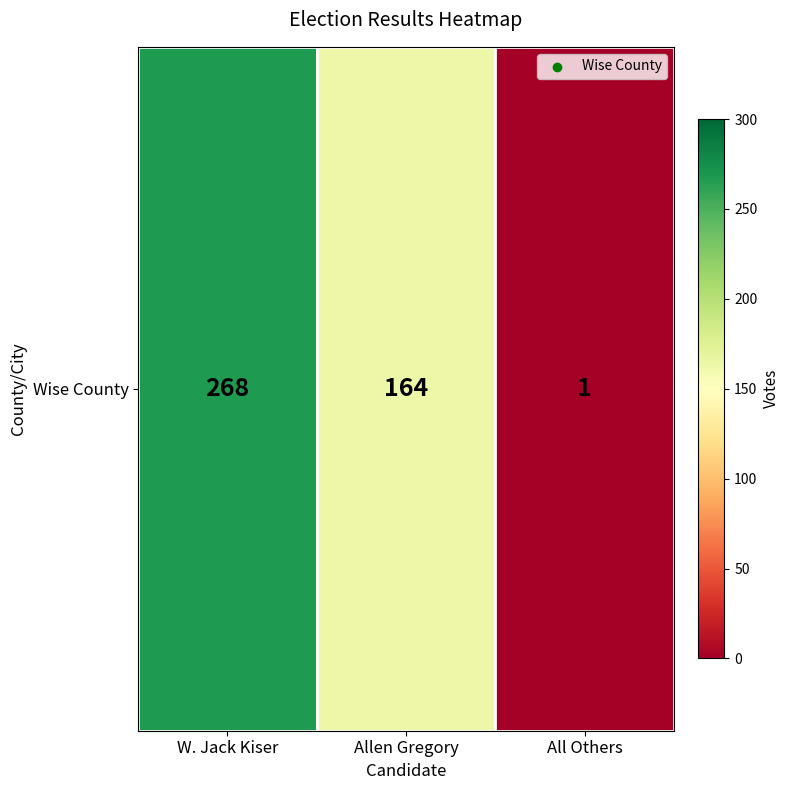

List the labels in order of value, smallest first.

All Others, Allen Gregory, W. Jack Kiser